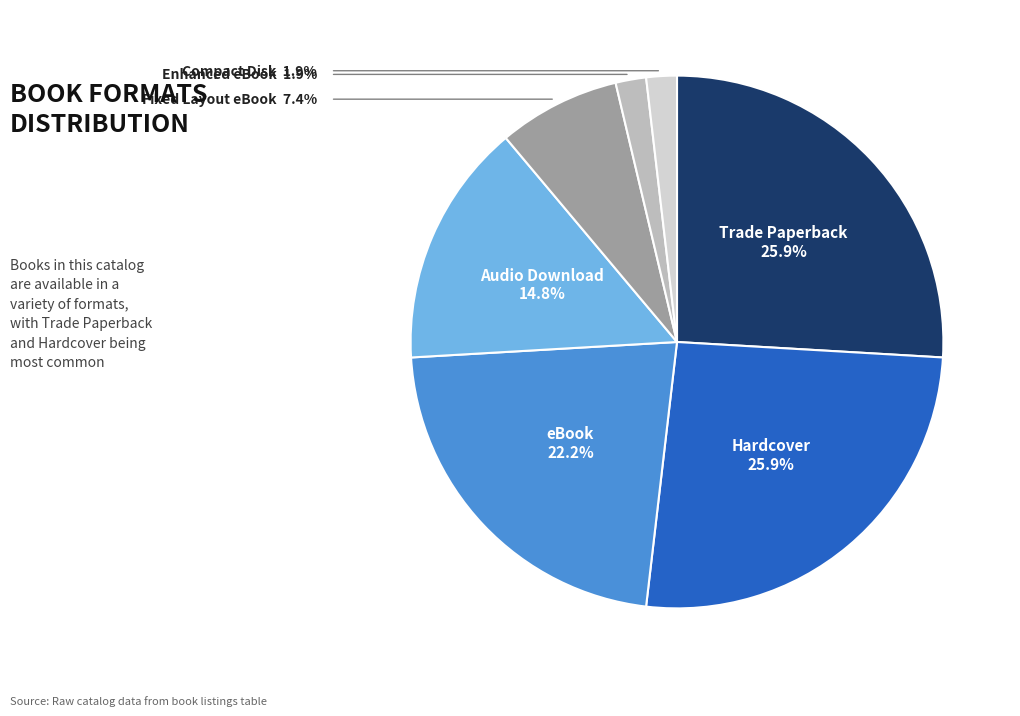

What is the ratio of the value at eBook to the value at Audio Download?

1.5